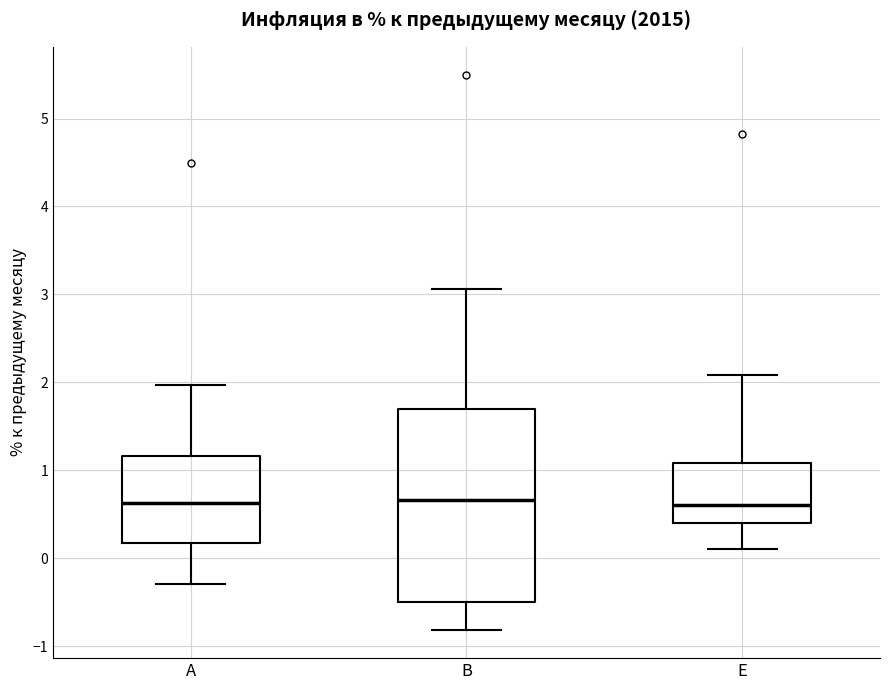

Where does the median line of the box for E sit on the y-axis? The values are not printed on the chart, so give them approximately, as read against the axis.

0.6